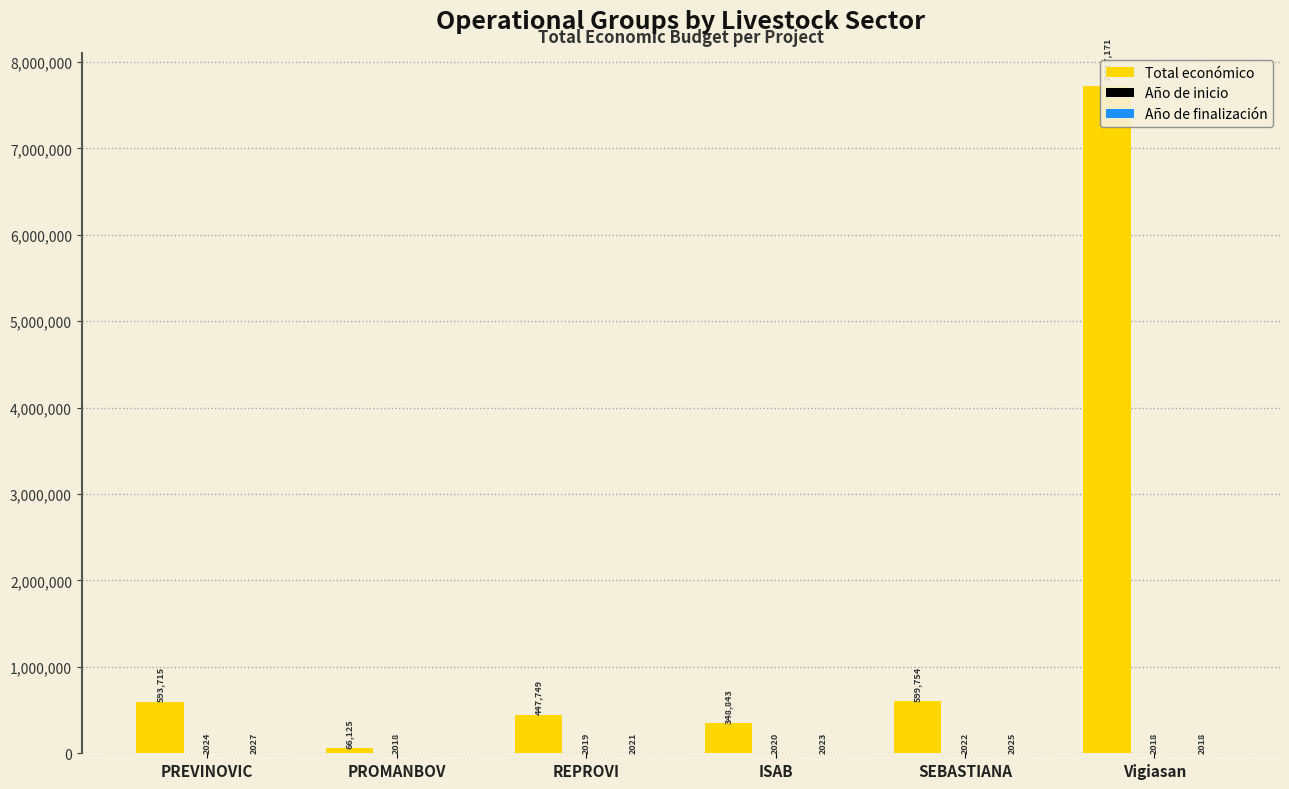

Does the chart contain stacked bars?

No